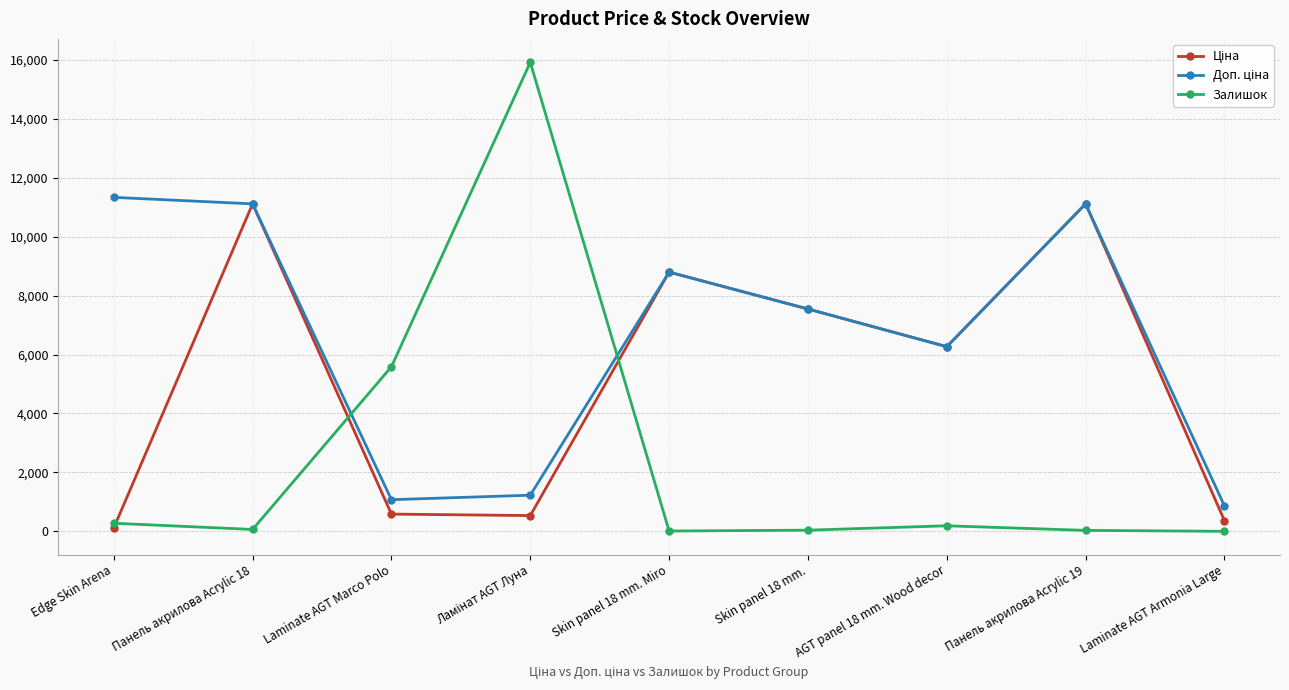

Which series has the widest spread of values?

Залишок